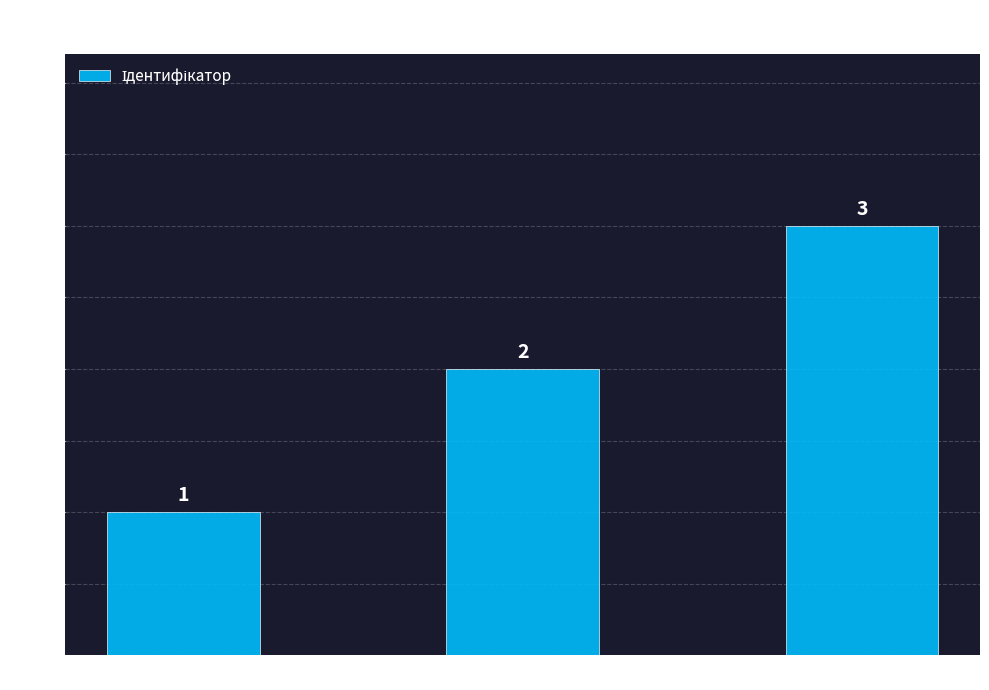

What is the greatest value displayed?

3